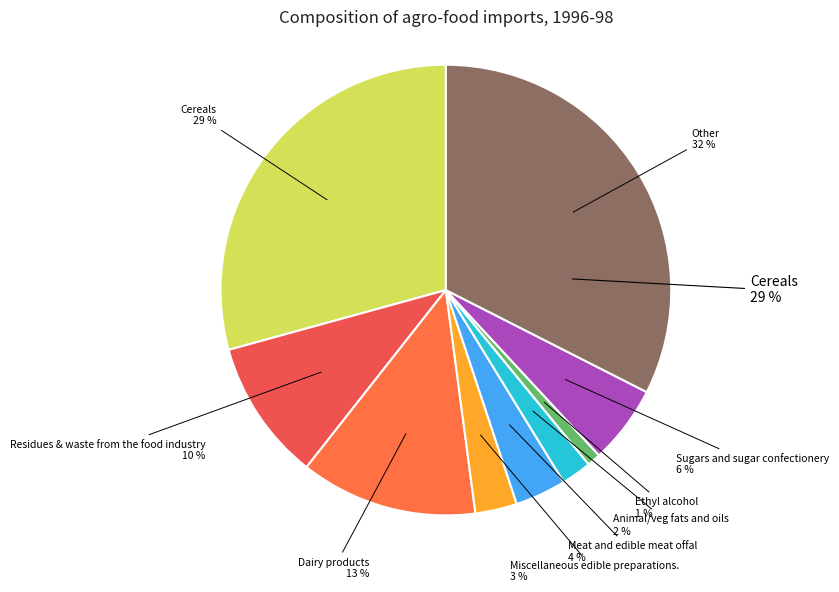

To the nearest percent, what percentage of the pie is Cereals?

29%